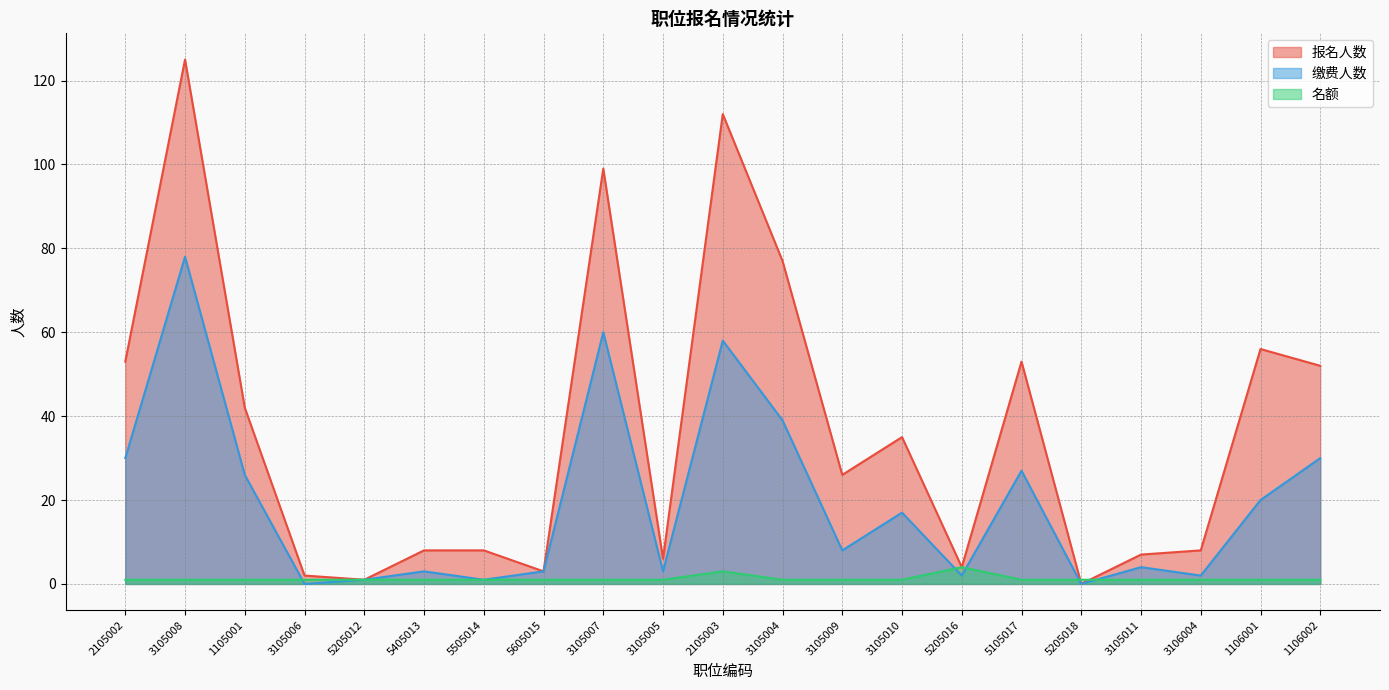

What value does the 报名人数 series have at 3105009, to the nearest 10?

30